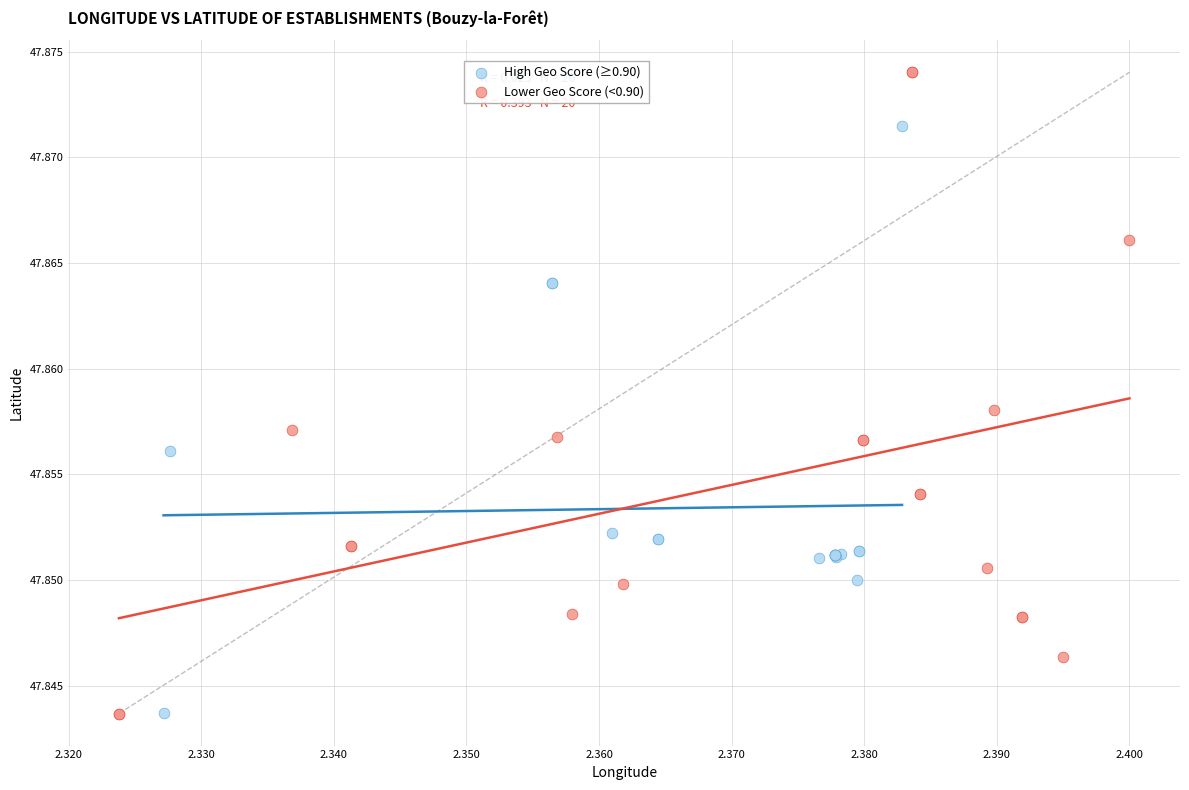

What are all the series names shown in the legend?

High Geo Score (≥0.90), Lower Geo Score (<0.90)